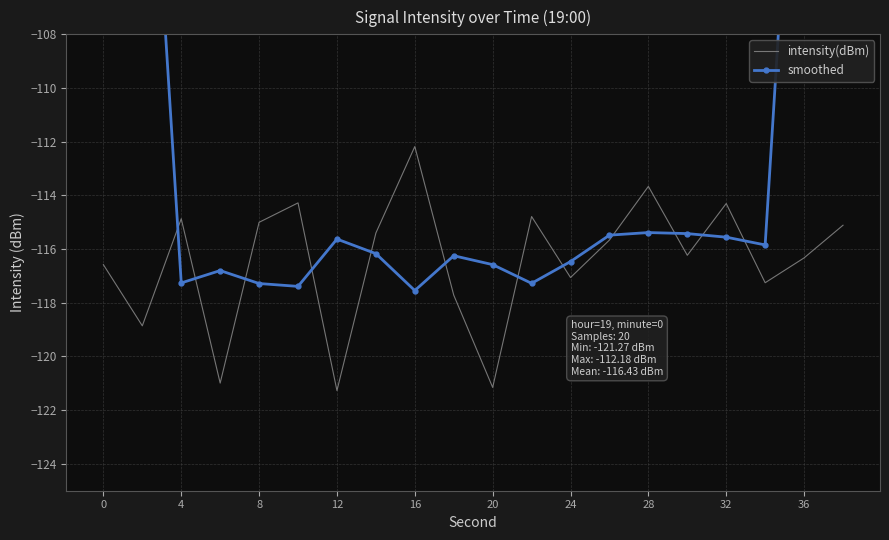

How many interior local valleys does the smoothed series have?

5